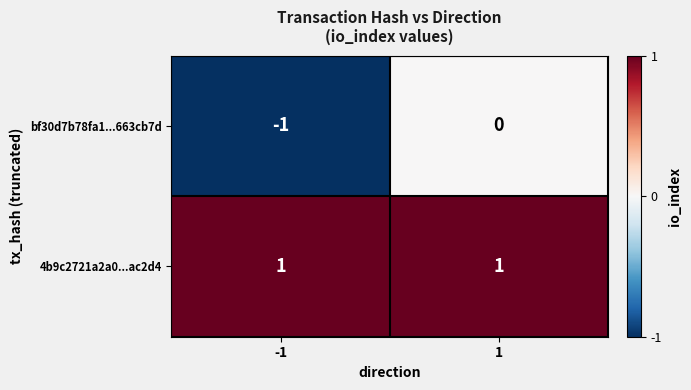

The value of bf30d7b78fa1...663cb7d at 1 is 0. True or false?

True